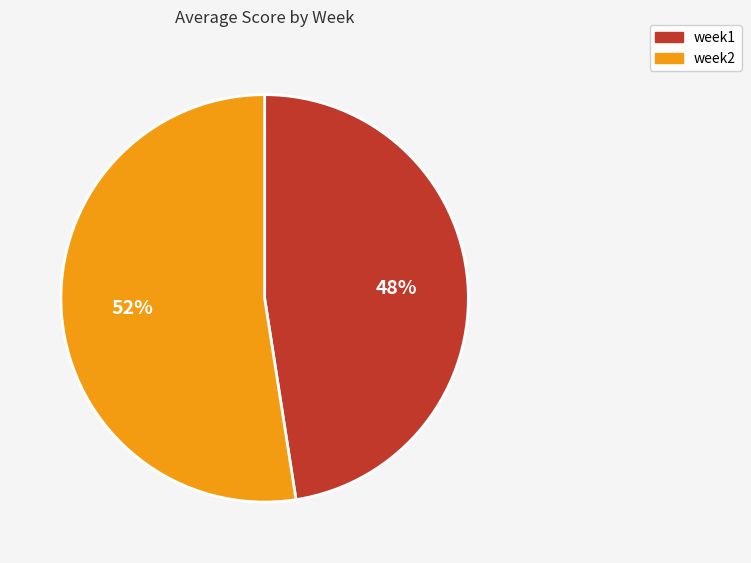

Which category has the smallest portion of the pie?

week1